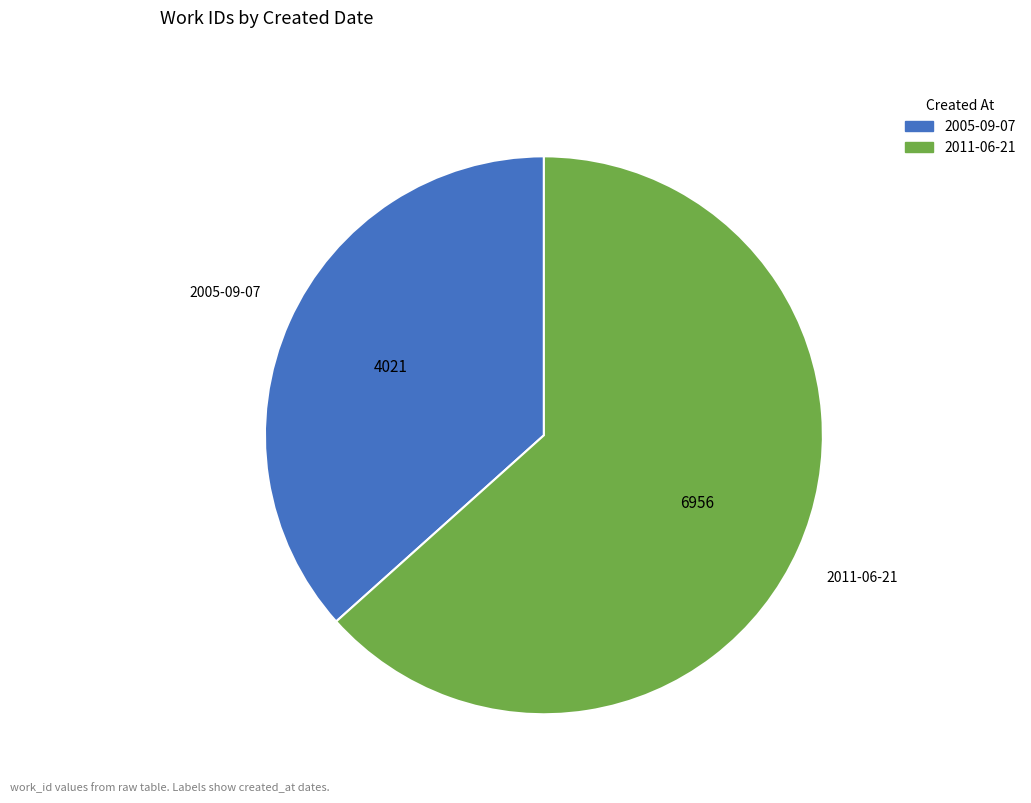

Is there any slice that represents more than half of the pie?

Yes